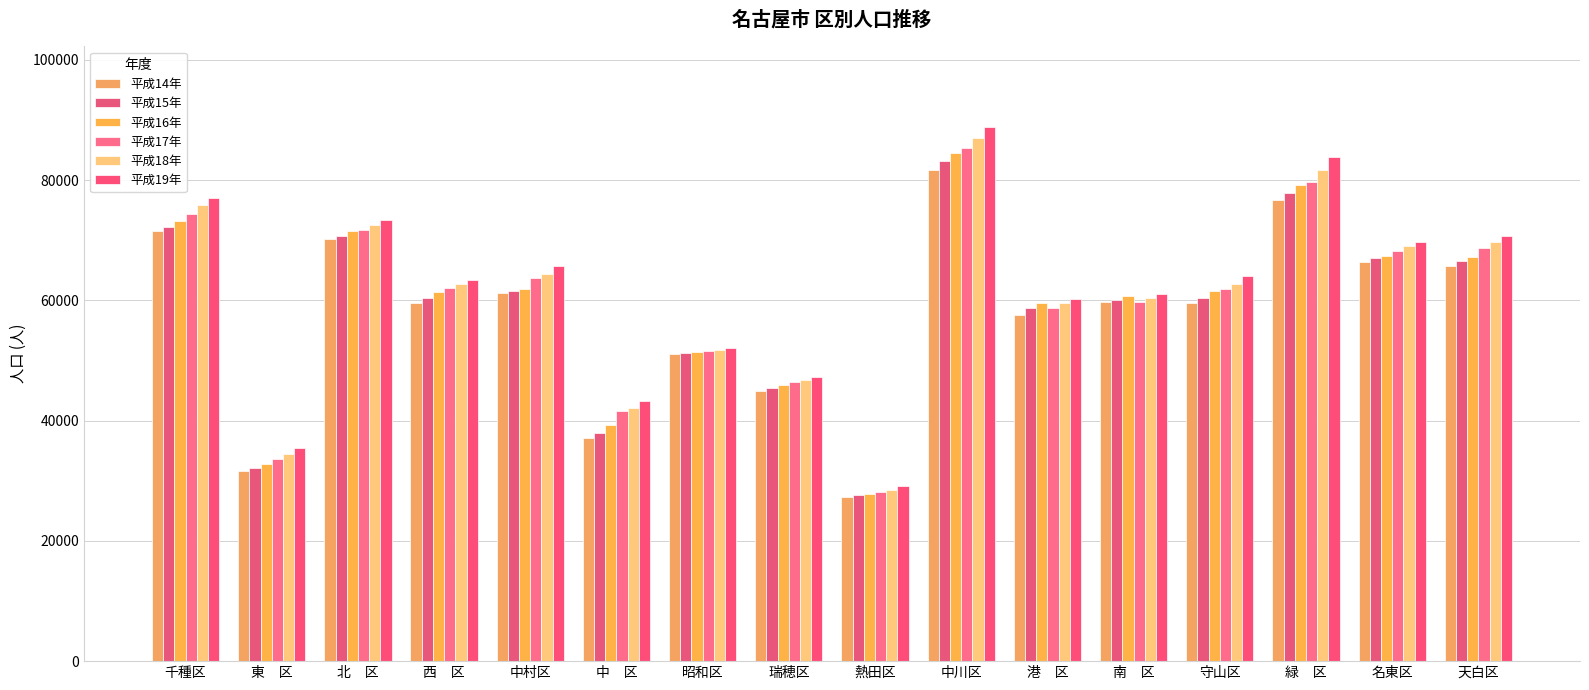

Does the chart contain any negative values?

No